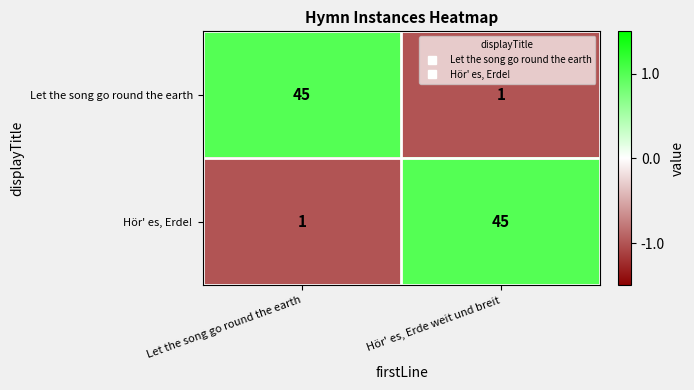

What is the spread (max minus min) of values at Hör' es, Erde weit und breit?

44